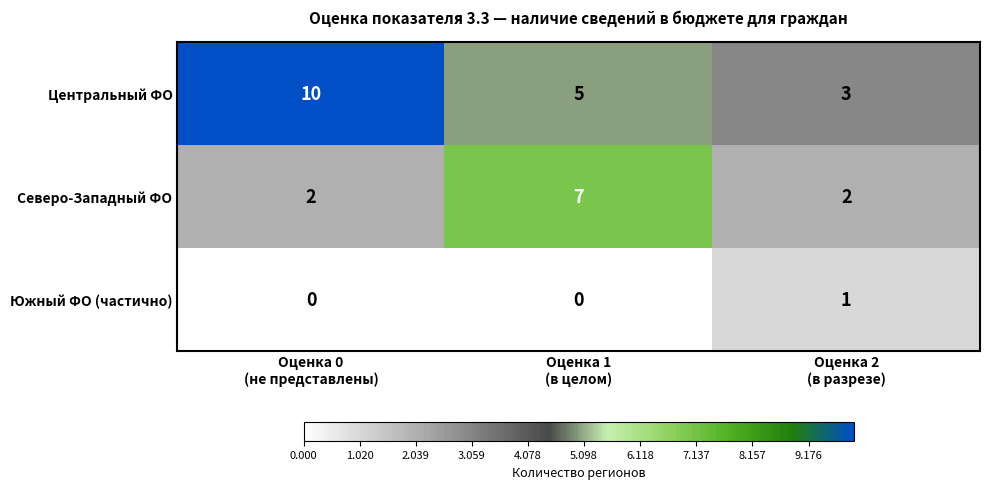

Reading left to right, transcribe all the data shown in this chart.

Центральный ФО: 10	5	3
Северо-Западный ФО: 2	7	2
Южный ФО (частично): 0	0	1